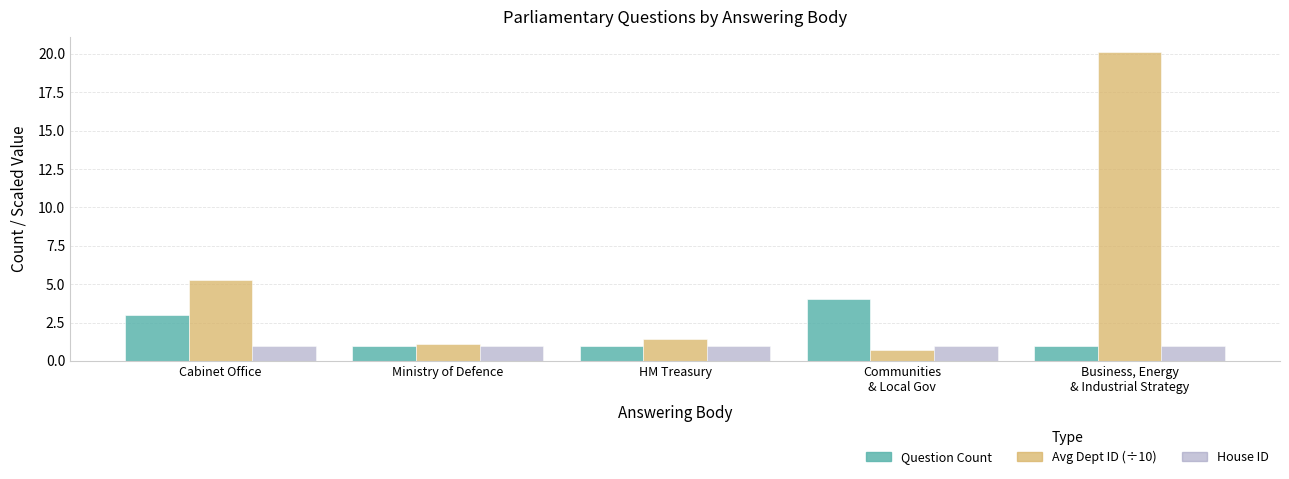

What is the sum of all House ID values?

5.0